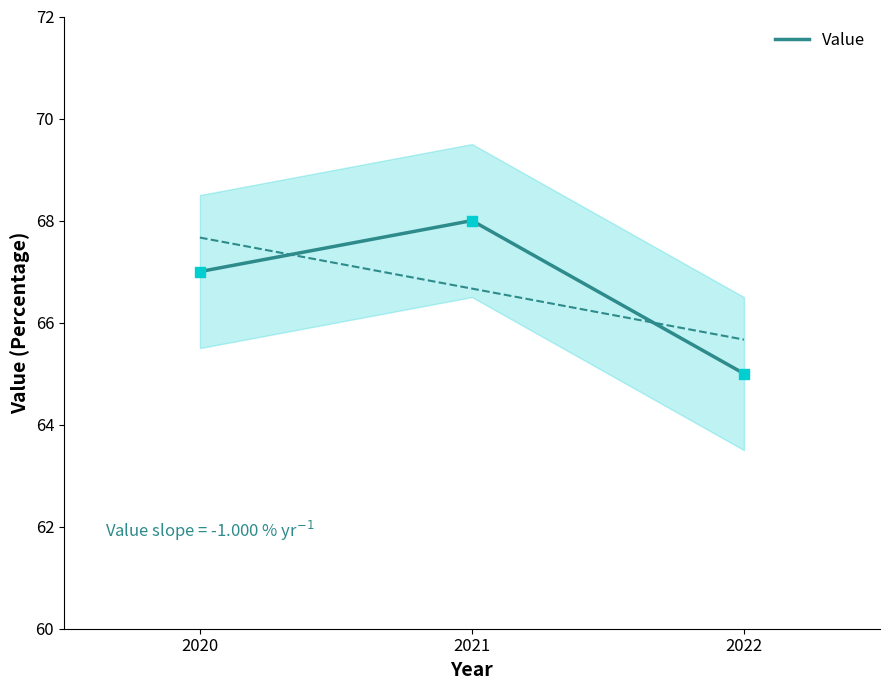

What is the change in value from 2020 to 2022?

-2